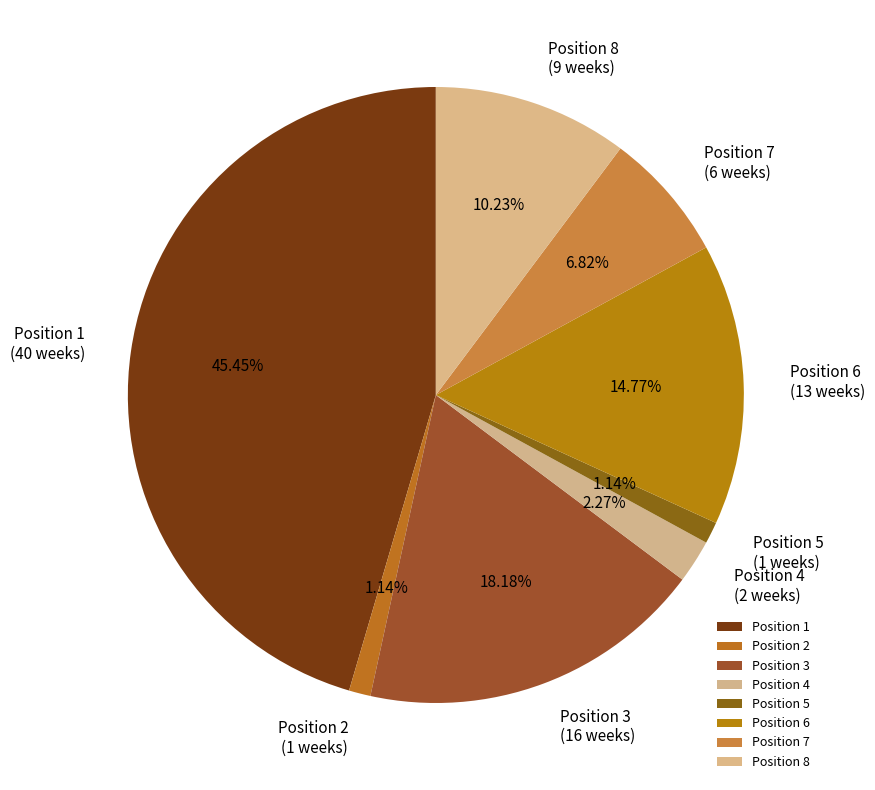

Is Position 3 the majority of the pie?

No